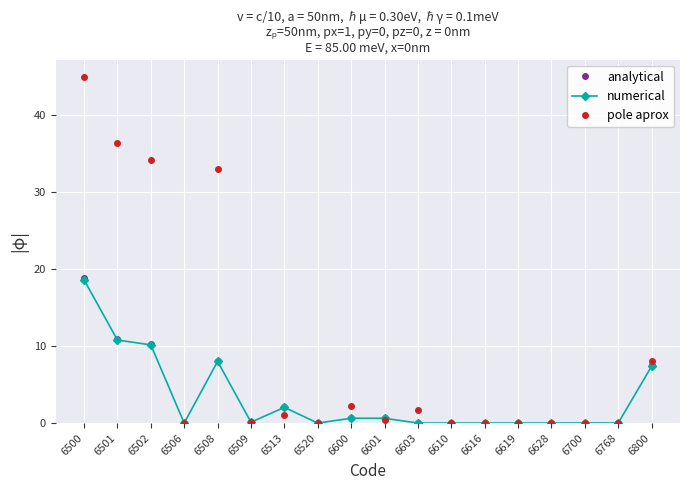

How many distinct data groups are displayed?

3